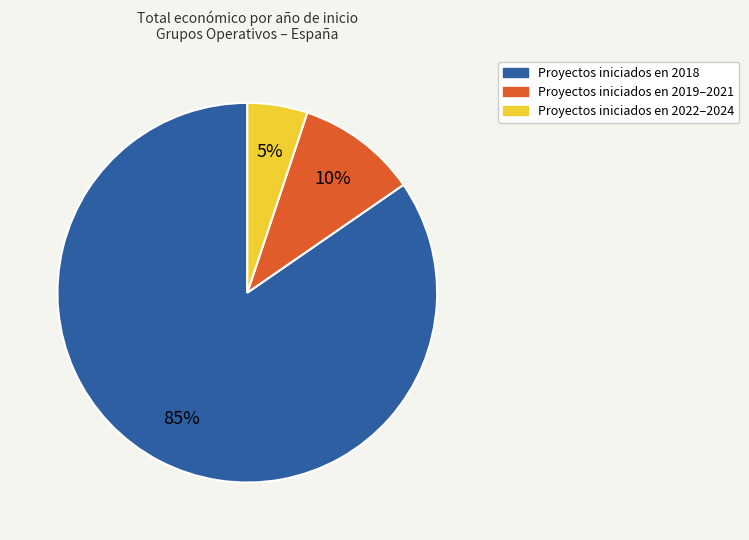

To the nearest percent, what is the average slice percentage?

33%